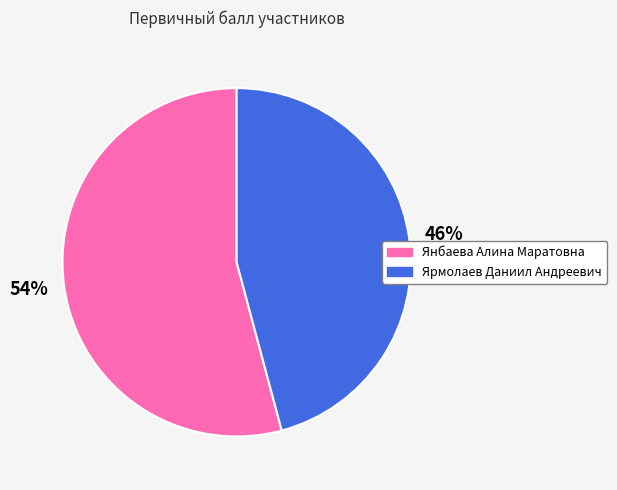

Combined, do Ярмолаев Даниил Андреевич and Янбаева Алина Маратовна account for over 50%?

Yes